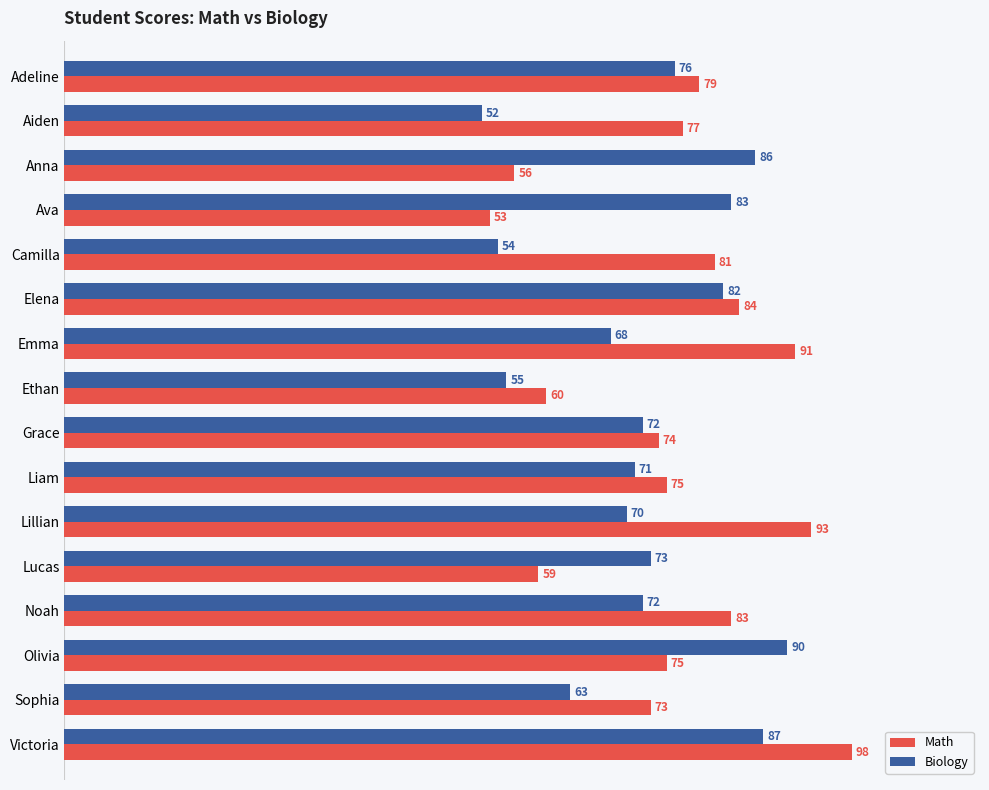

Rank the series by their maximum value, from highest to lowest.

Math, Biology